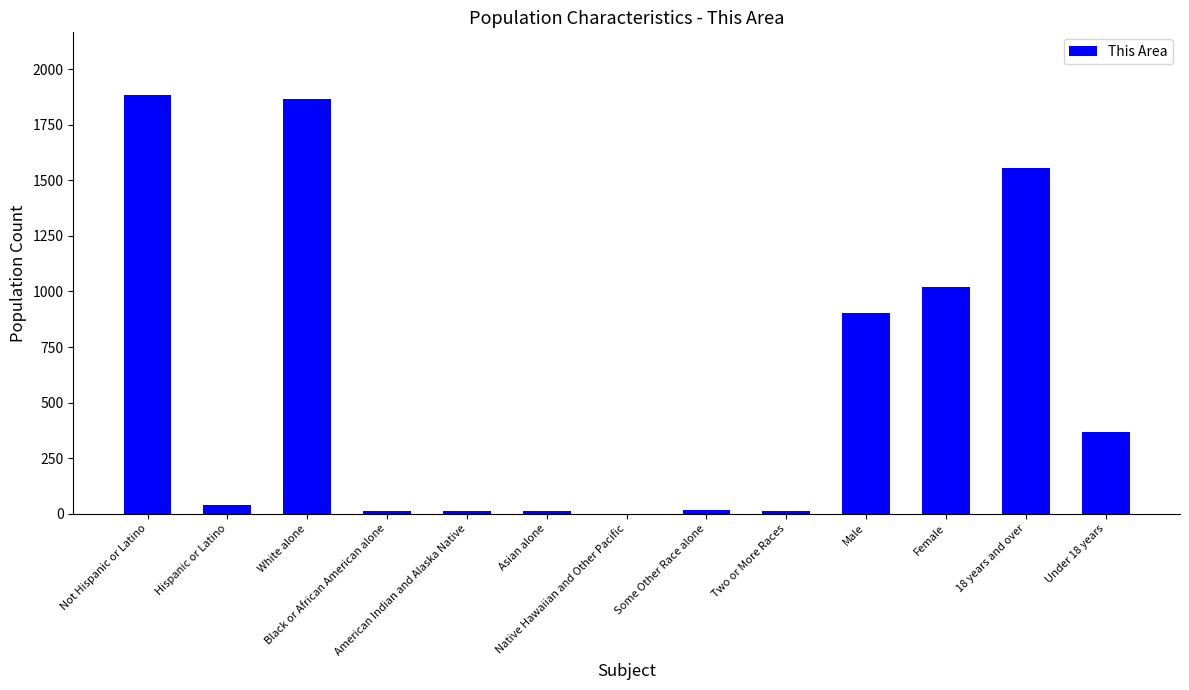

Where is the data nearest to the value 942?

Male